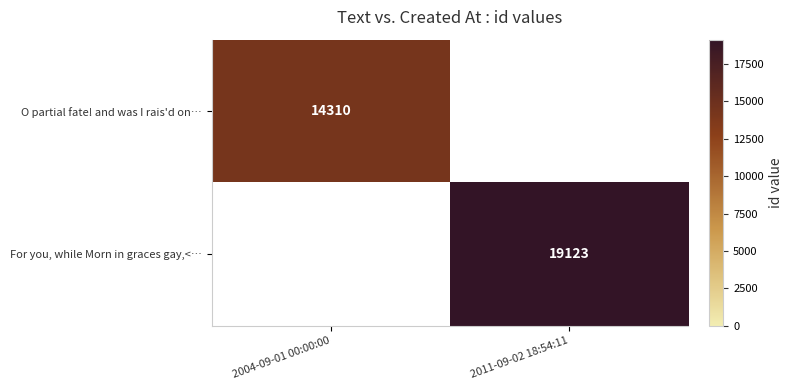

The value of O partial fate! and was I rais'd on… at 2004-09-01 00:00:00 is 5404. True or false?

False